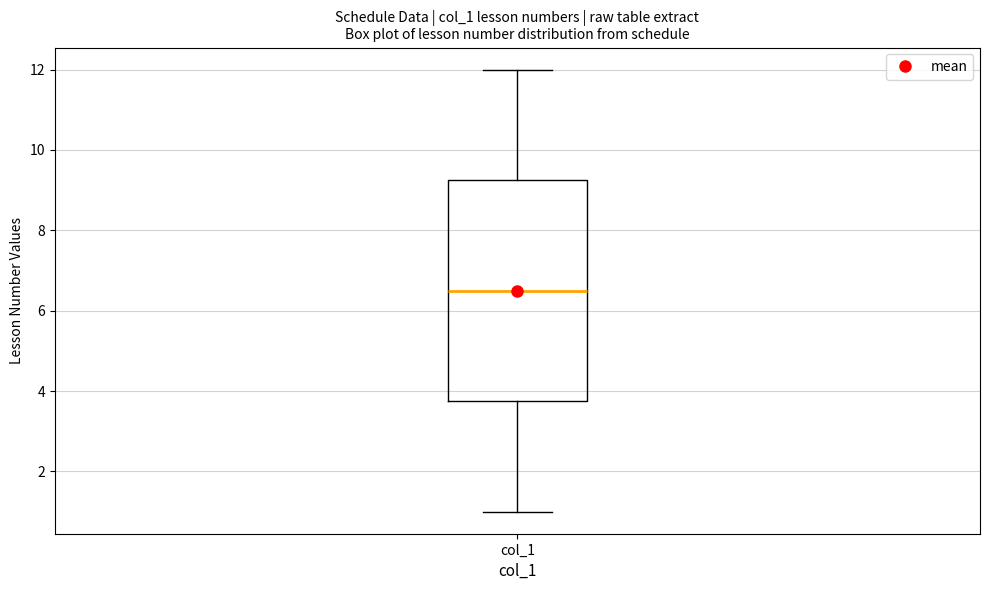

Where does the lower whisker of the box for col_1 end on the y-axis? The values are not printed on the chart, so give them approximately, as read against the axis.

1.0